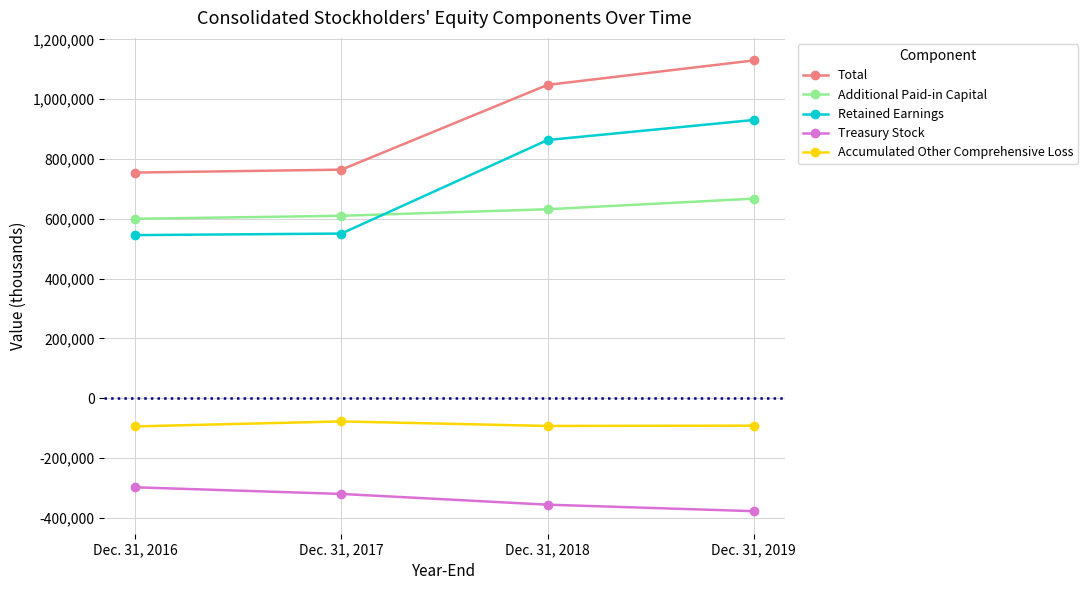

What is the spread (max minus min) of values at Dec. 31, 2019?

1507607